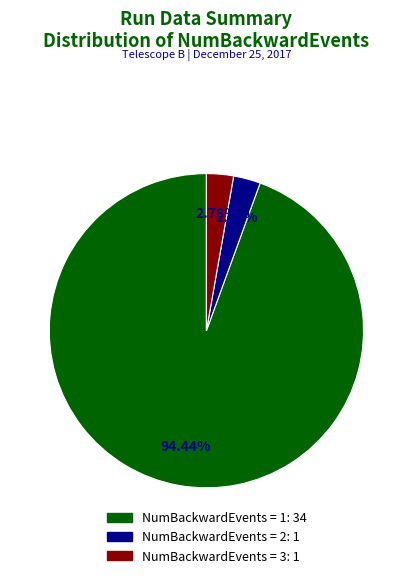

Does any single category account for the majority?

Yes